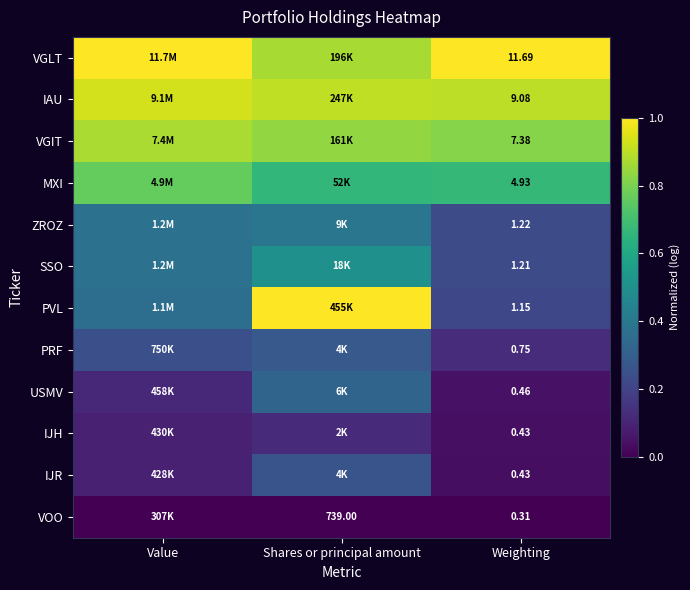

Between Value and Shares or principal amount, which series saw the biggest shift?

PVL